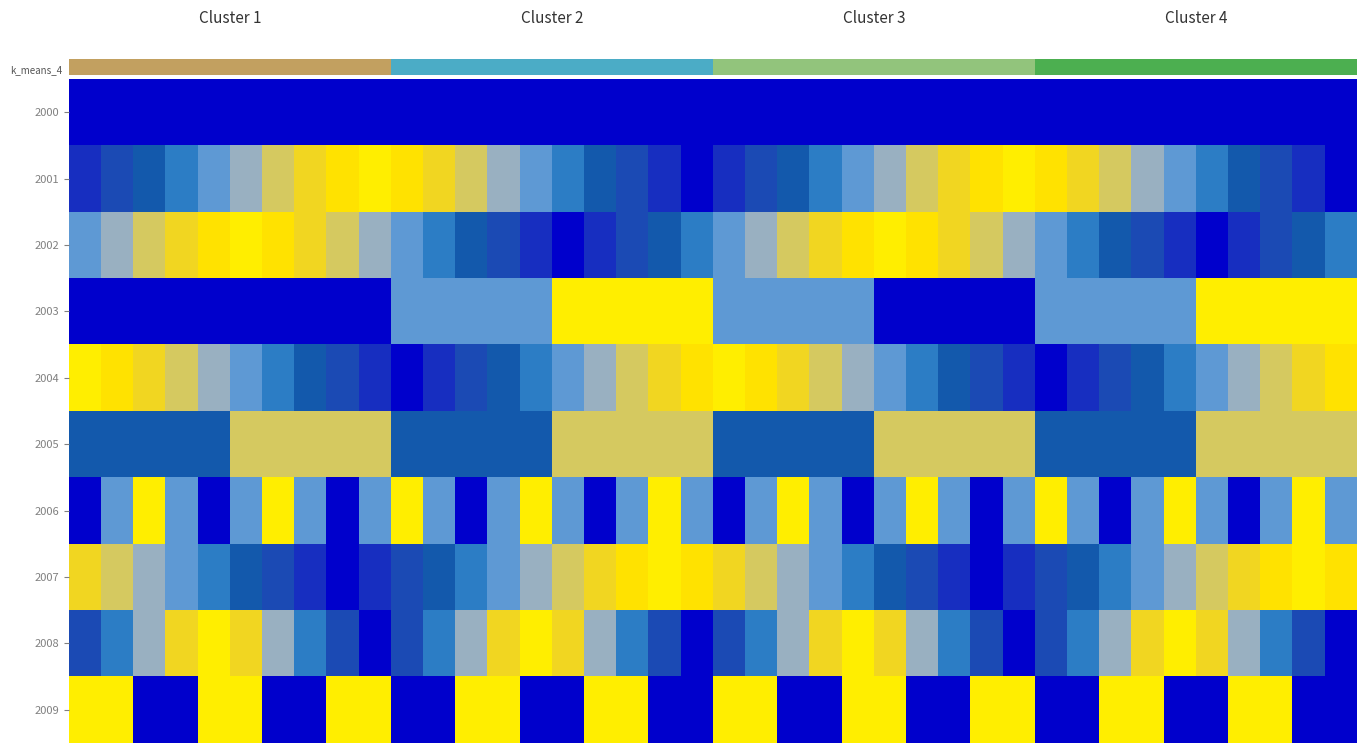

The value of row_1 at 28 is 1.6. True or false?

False